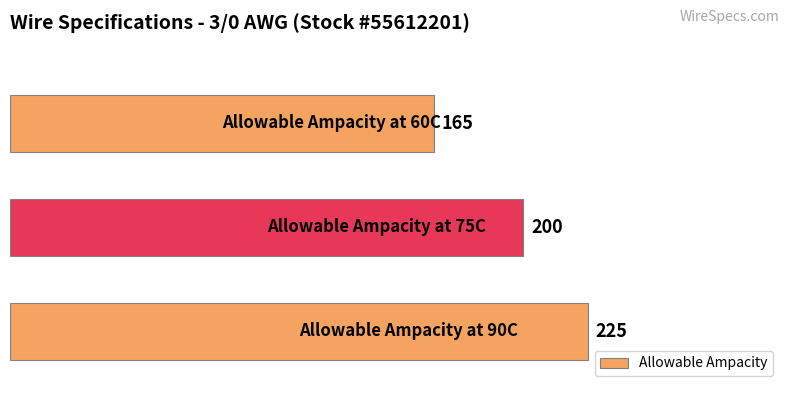

What is the average value?

197